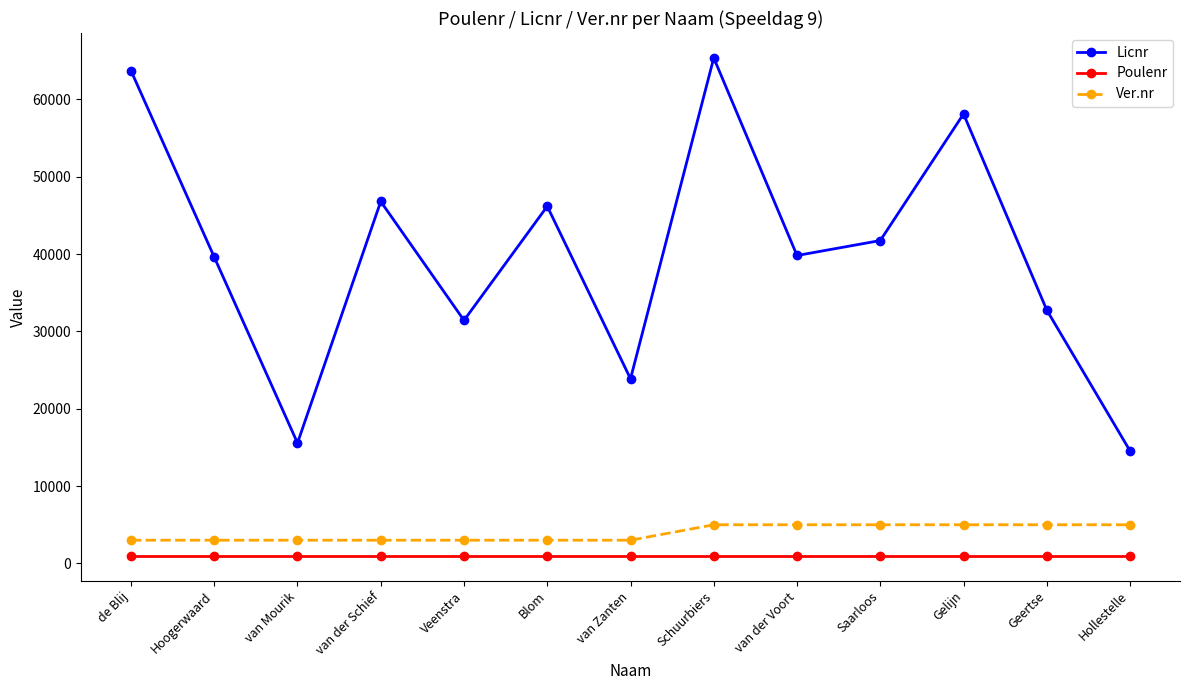

Does the chart display data point markers on the line(s)?

Yes